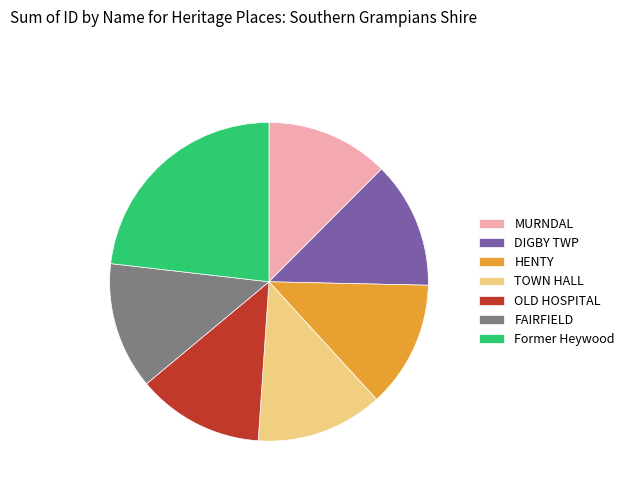

Is HENTY the majority of the pie?

No